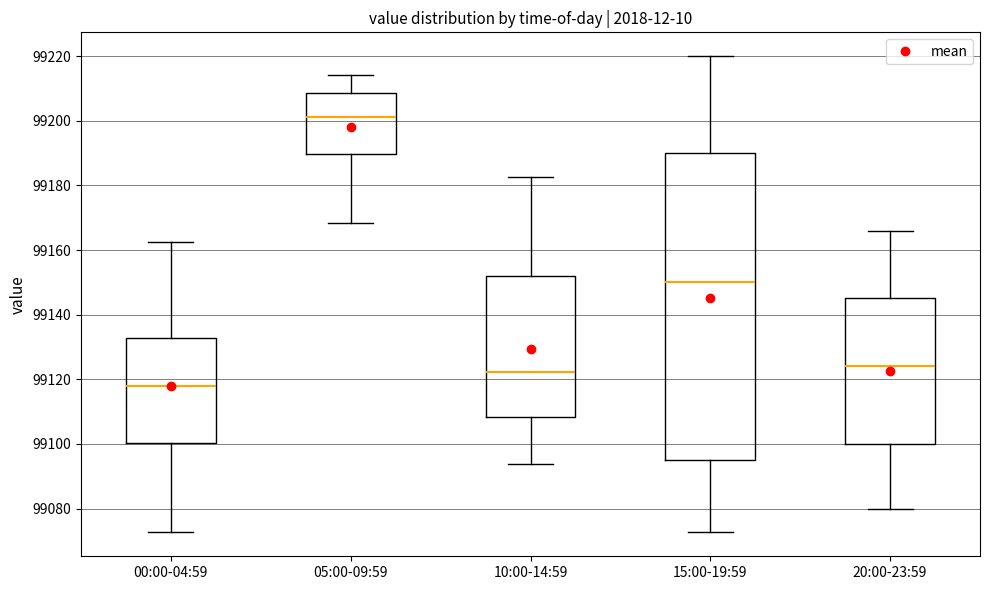

Reading left to right, transcribe this box plot: for each box, give where its median line is, the range the box spans, and where its two whiskers end, as read against the y-axis. The values are not printed on the chart, so give them approximately, as read against the axis.

00:00-04:59: median 99118, box 99100 to 99132, whiskers 99072 to 99162
05:00-09:59: median 99202, box 99190 to 99208, whiskers 99168 to 99214
10:00-14:59: median 99122, box 99108 to 99152, whiskers 99094 to 99182
15:00-19:59: median 99150, box 99096 to 99190, whiskers 99072 to 99220
20:00-23:59: median 99124, box 99100 to 99146, whiskers 99080 to 99166